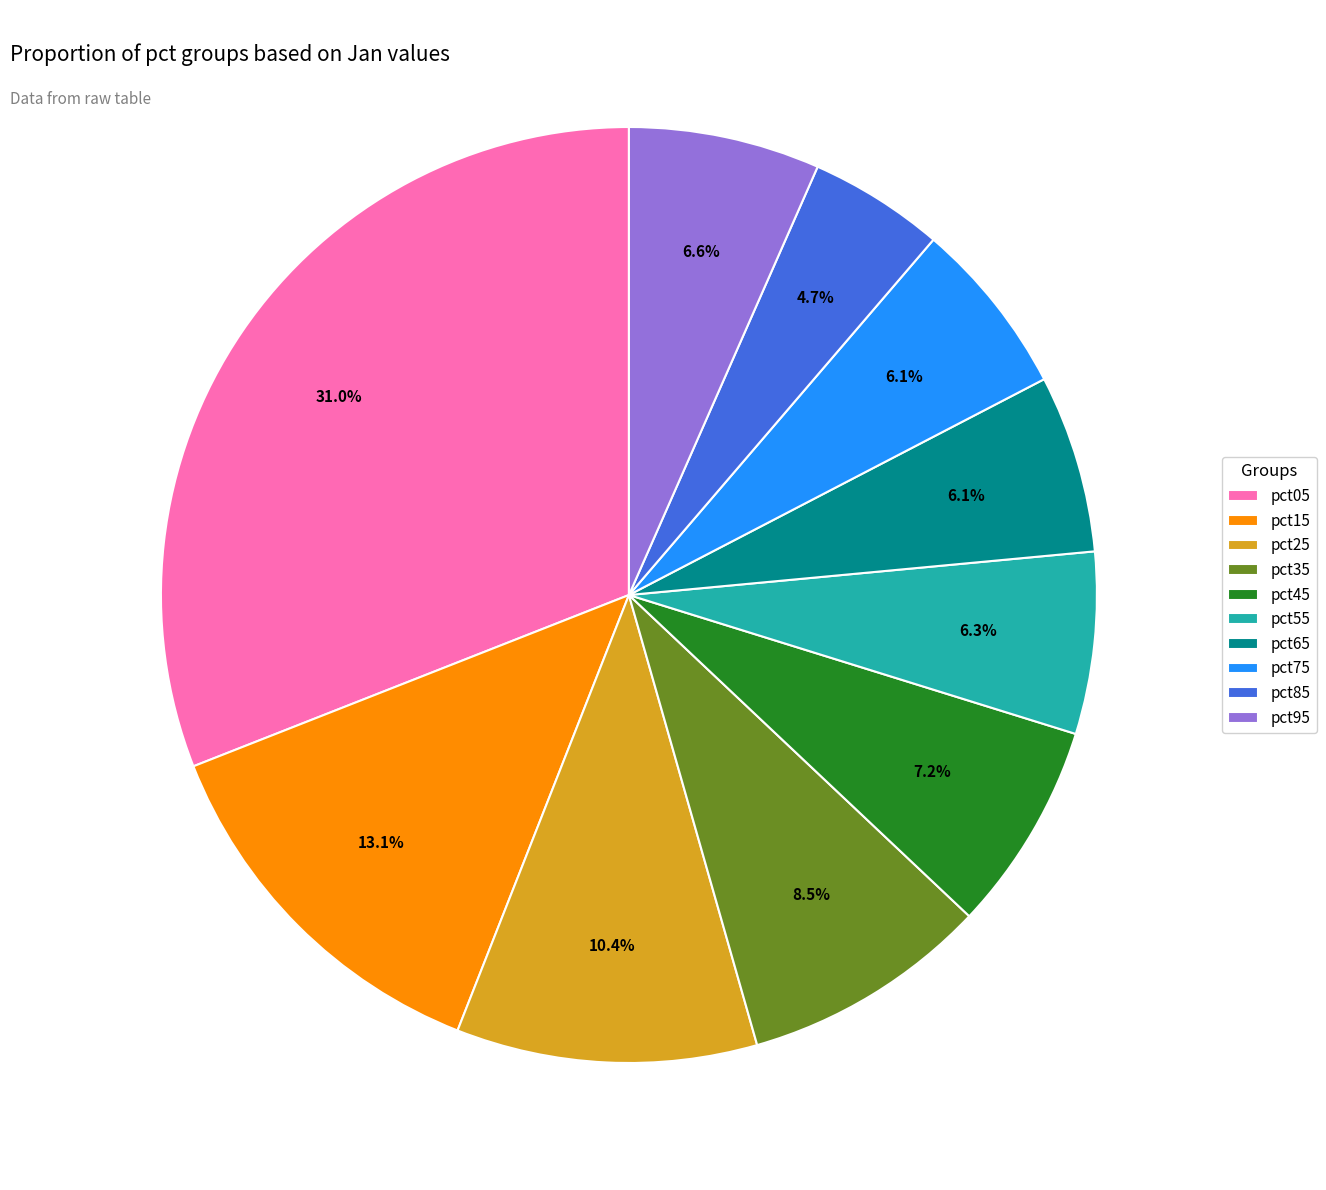

Is pct75 the majority of the pie?

No